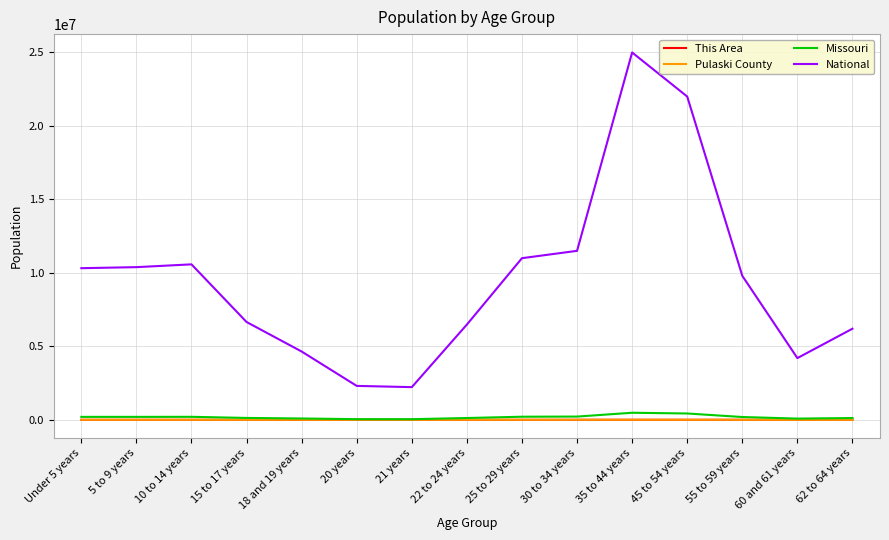

How many distinct data groups are displayed?

4